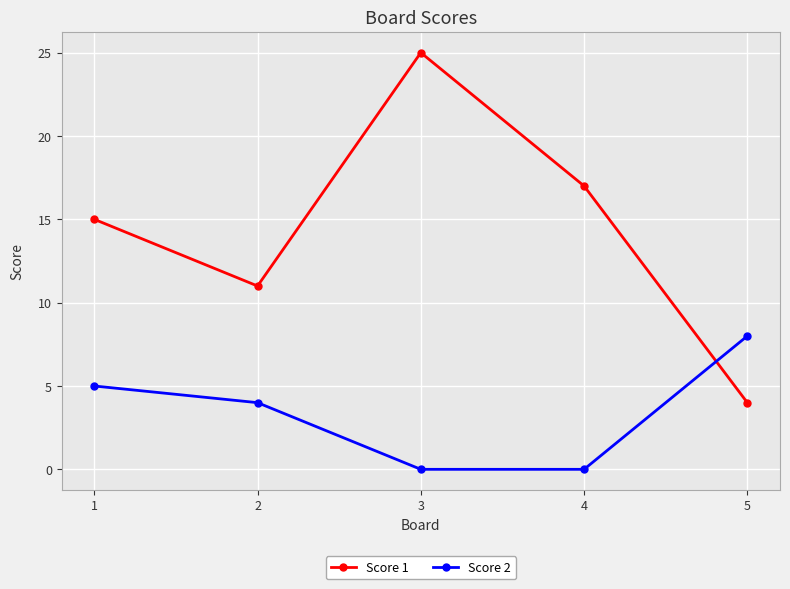

What are all the series names shown in the legend?

Score 1, Score 2